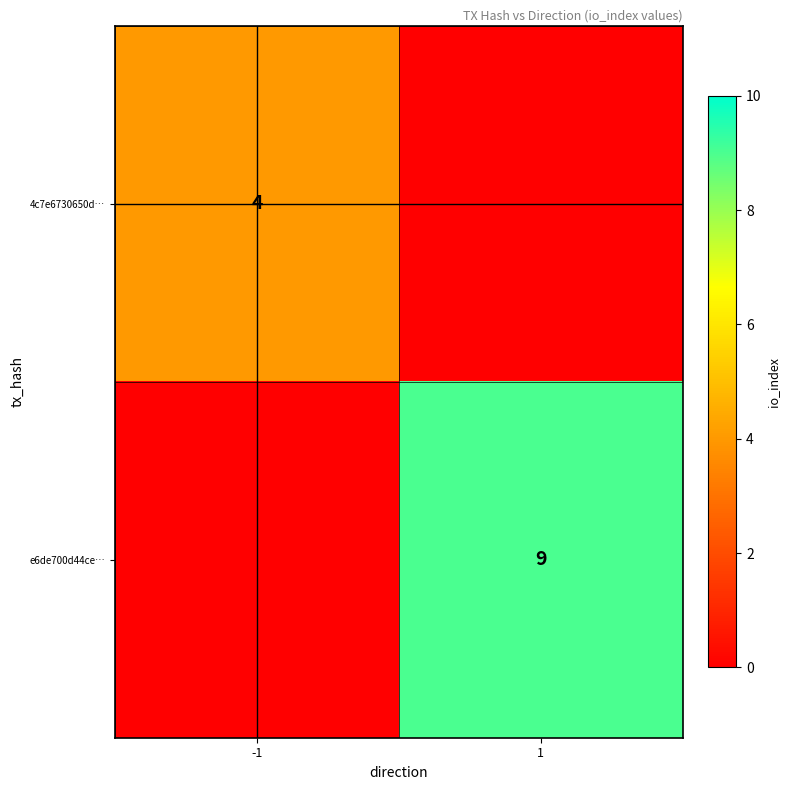

True or false: e6de700d44ce… has a value of 9 at 1.

True